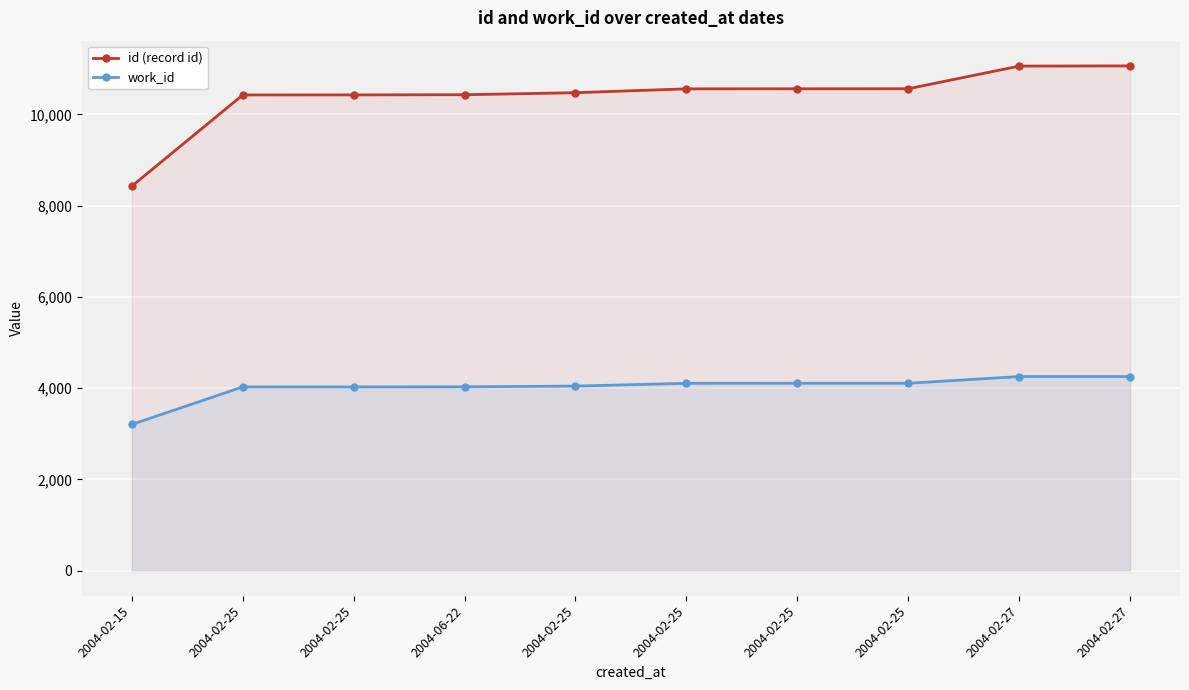

Where is work_id nearest to the value 3728?

2004-02-25